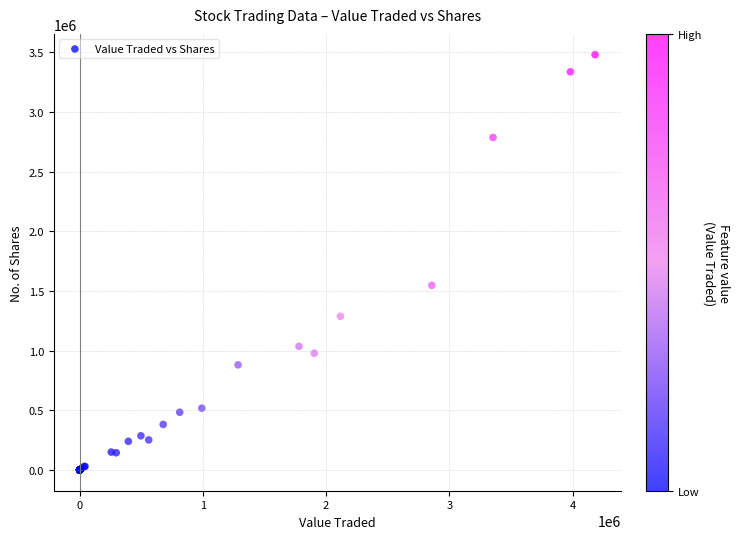

What Y value in the scatter plot is closest to 1739951?

1547100